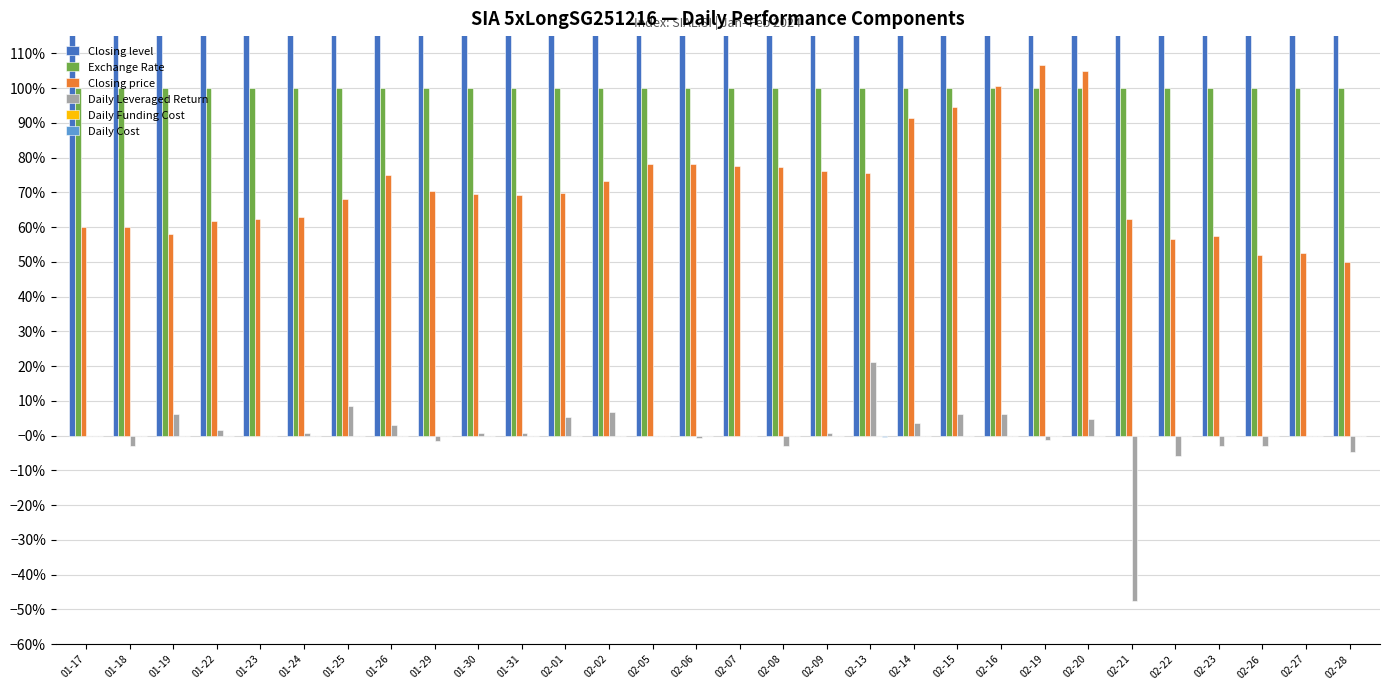

How many bars are there in each group?

6